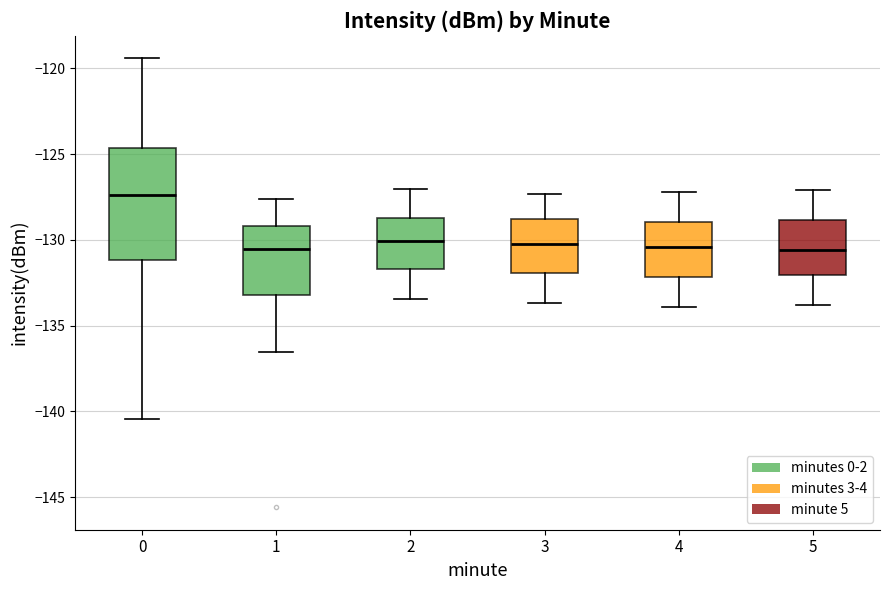

Which box is the tallest, from its lower edge to its upper edge?

0